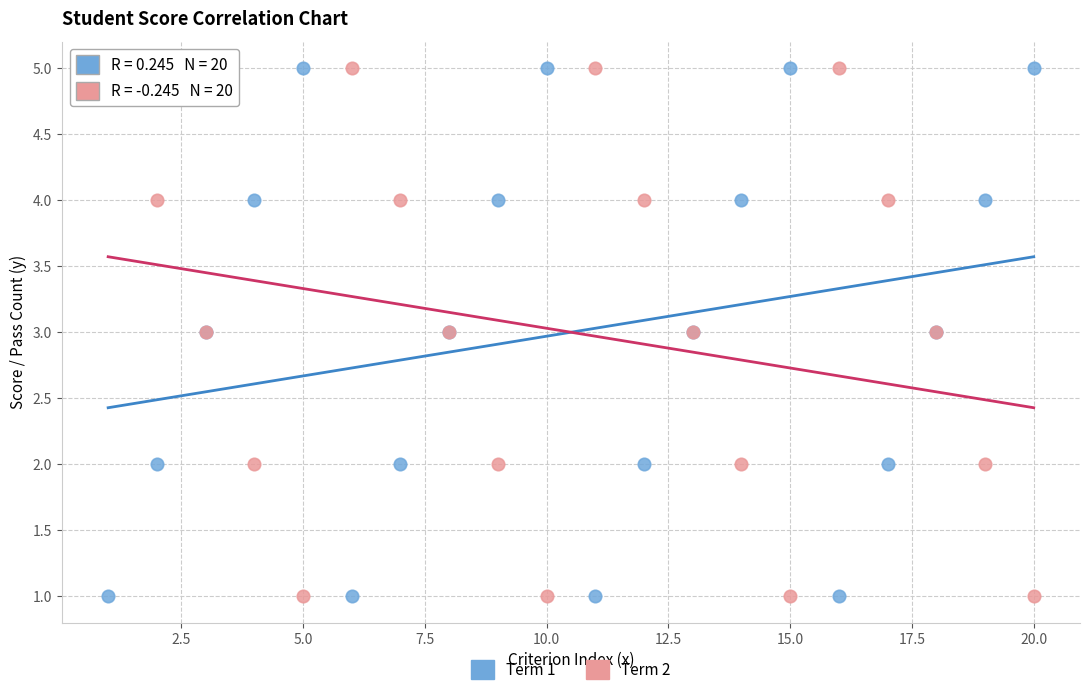

What is the X range (max minus min) for the scatter plot?

19